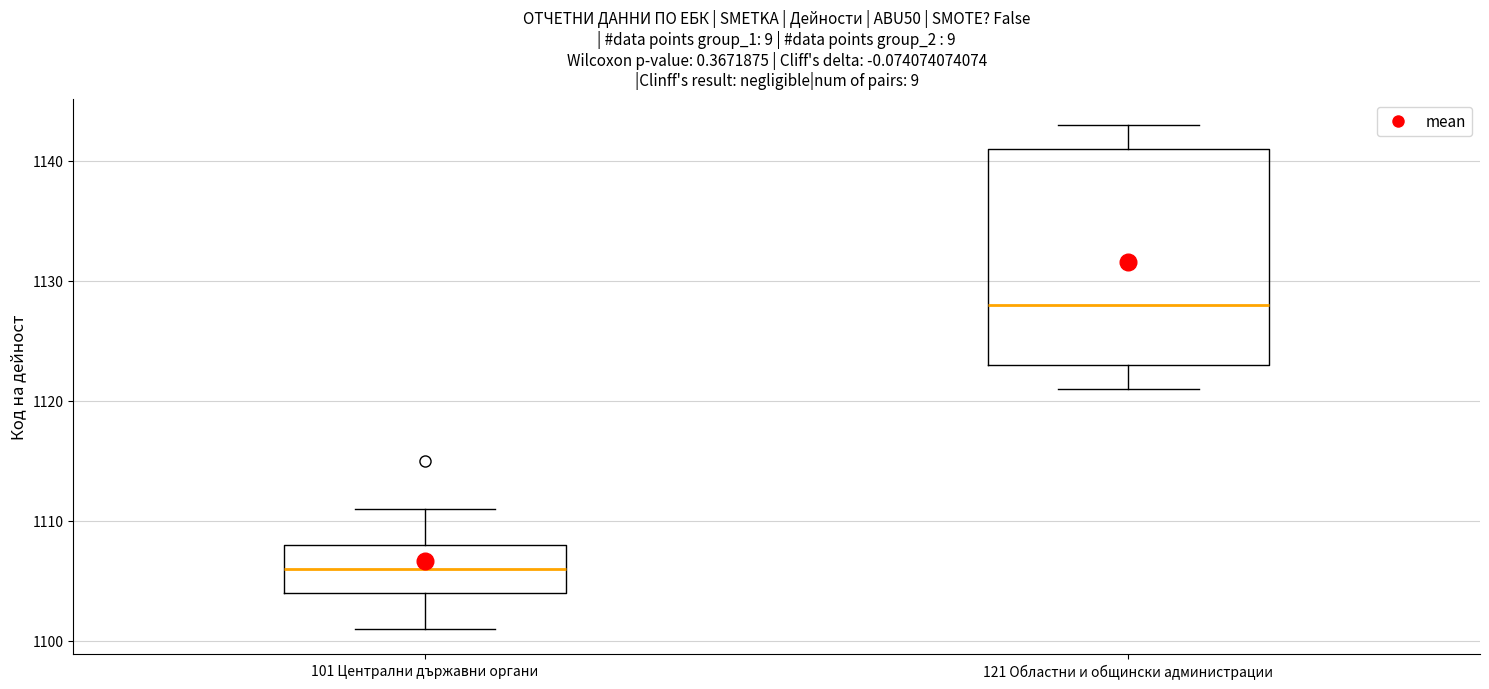

Reading left to right, read every box against the y-axis: the position of its median line, the range the box covers, and the ends of its whiskers. The values are not printed on the chart, so give them approximately, as read against the axis.

101 Централни държавни органи: median 1106, box 1104 to 1108, whiskers 1101 to 1111
121 Областни и общински администрации: median 1128, box 1123 to 1141, whiskers 1121 to 1143